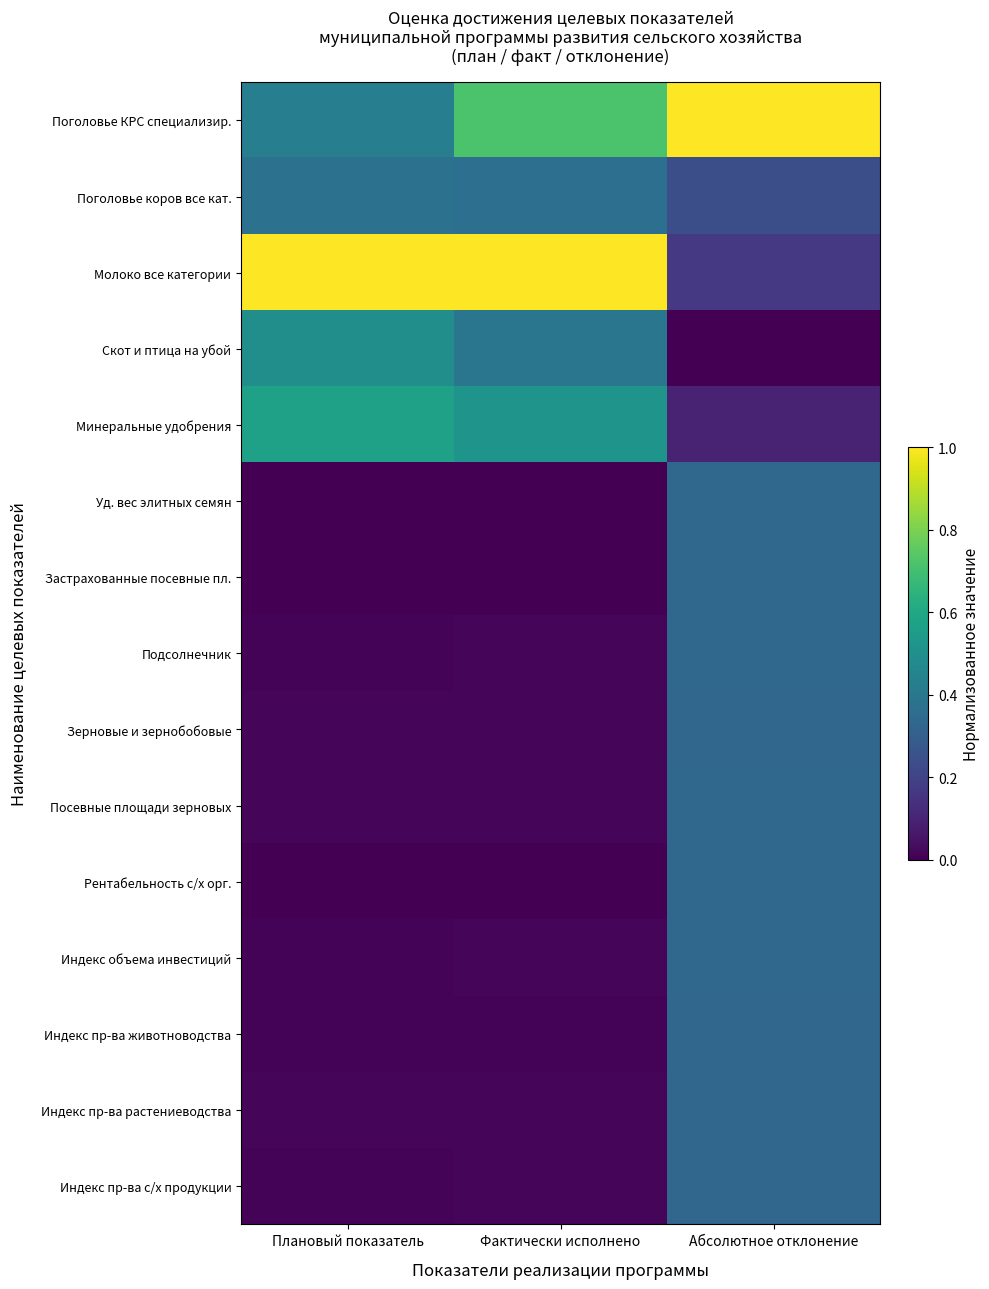

Between Плановый показатель and Абсолютное отклонение, which is larger?

Абсолютное отклонение